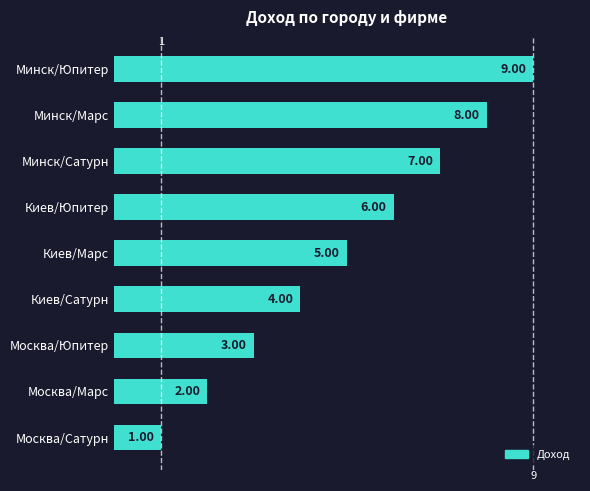

What is the average value?

5